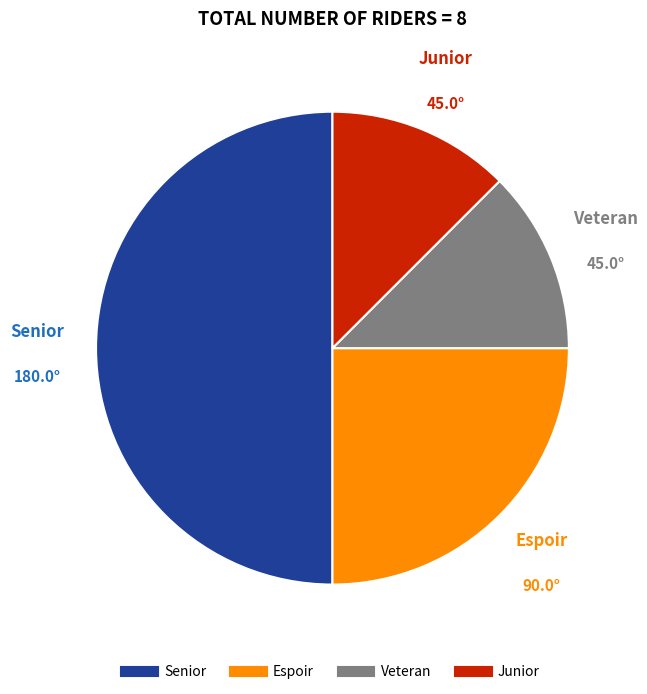

Which slice is the largest?

Senior